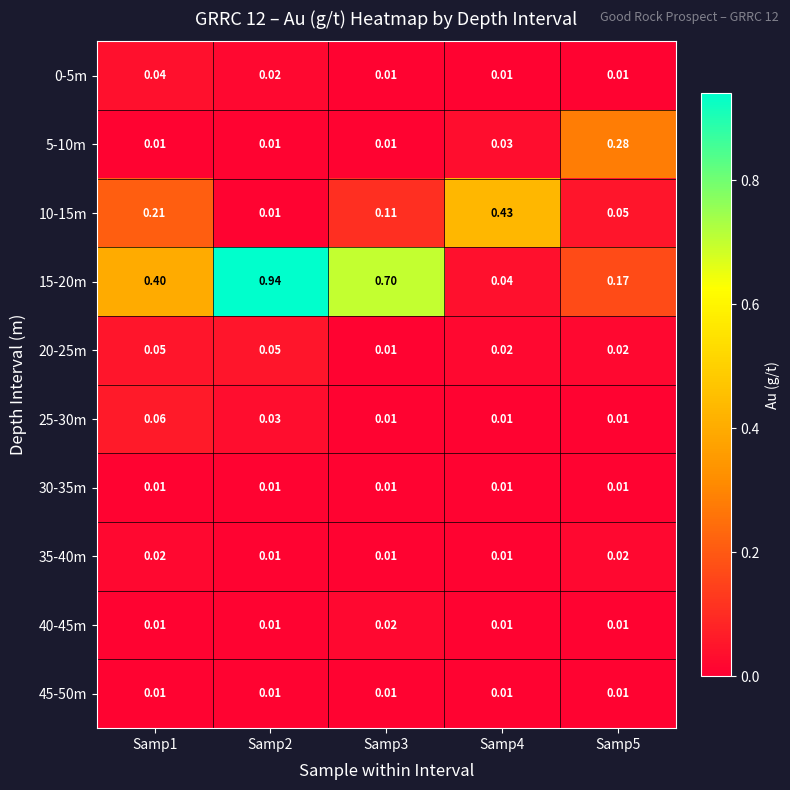

How many series are shown in this chart?

10